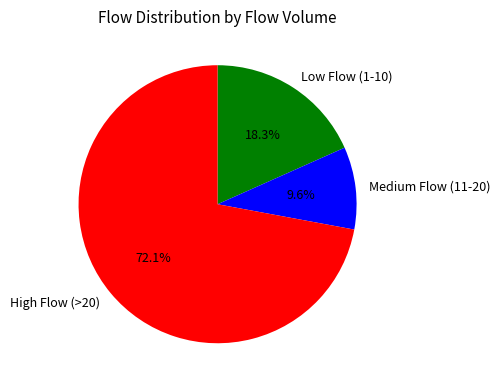

What is the ratio of the value at Low Flow (1-10) to the value at Medium Flow (11-20)?

1.9